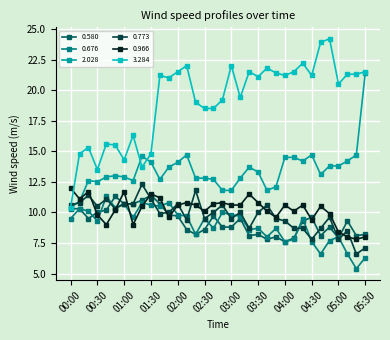

At how many categories does at least one series exceed 6?

34